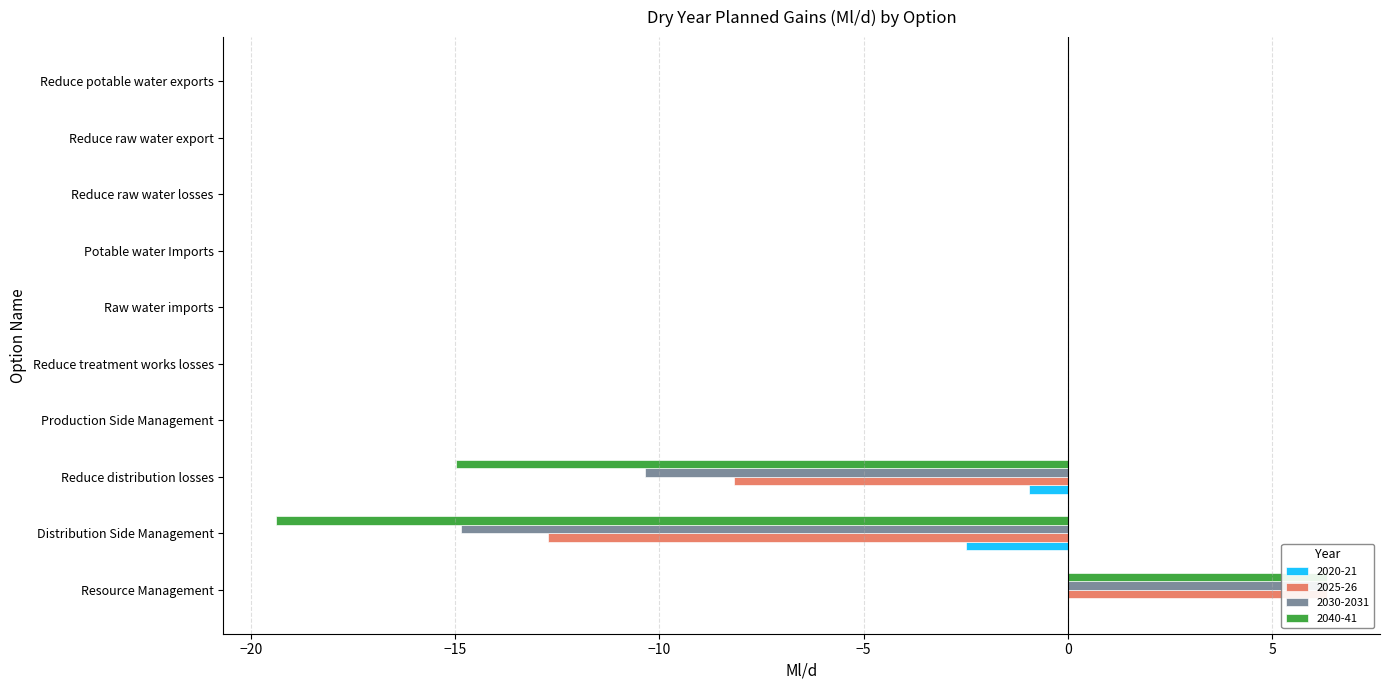

The value of 2020-21 at Reduce raw water export is -1.1. True or false?

False